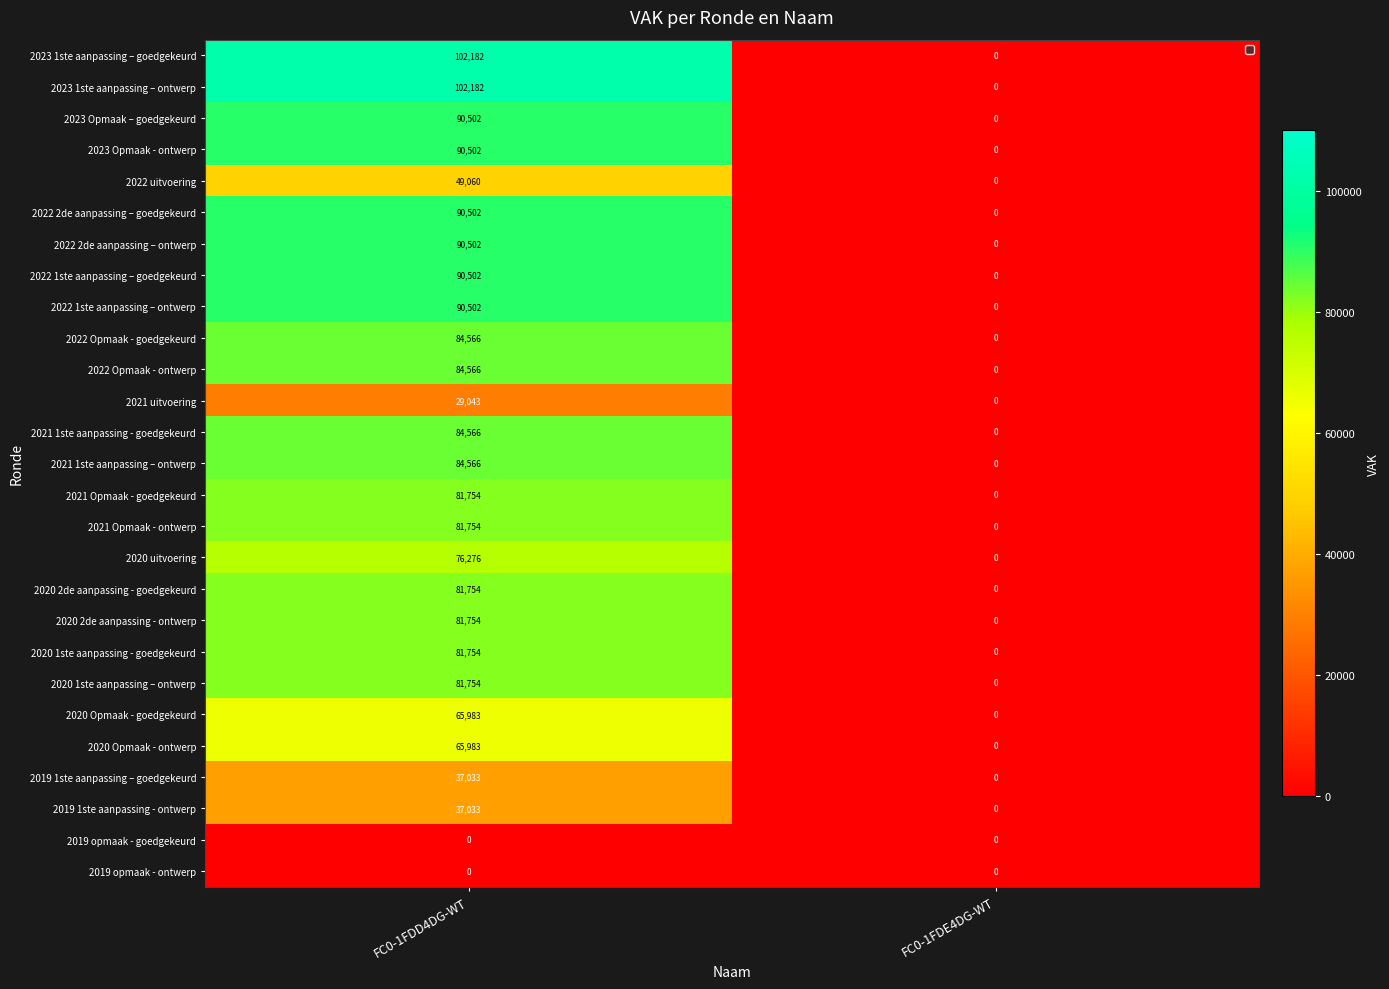

What is the difference between the 2021 1ste aanpassing – ontwerp values at FC0-1FDE4DG-WT and FC0-1FDD4DG-WT?

84566